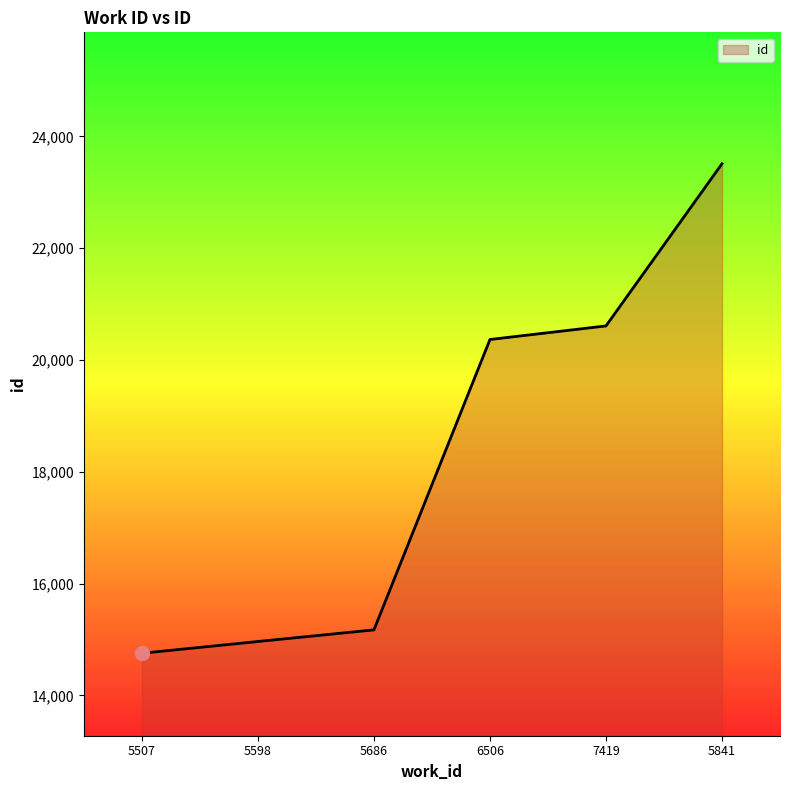

Is it true that the value at 5686 is 15172?

True